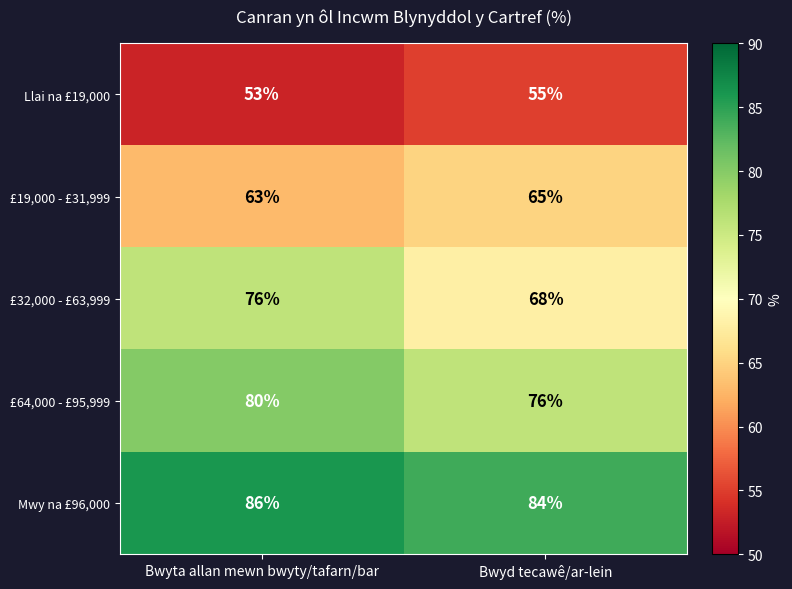

Reading right to left, list all the values displayed in this chart.

Llai na £19,000: Bwyd tecawê/ar-lein=55	Bwyta allan mewn bwyty/tafarn/bar=53
£19,000 - £31,999: Bwyd tecawê/ar-lein=65	Bwyta allan mewn bwyty/tafarn/bar=63
£32,000 - £63,999: Bwyd tecawê/ar-lein=68	Bwyta allan mewn bwyty/tafarn/bar=76
£64,000 - £95,999: Bwyd tecawê/ar-lein=76	Bwyta allan mewn bwyty/tafarn/bar=80
Mwy na £96,000: Bwyd tecawê/ar-lein=84	Bwyta allan mewn bwyty/tafarn/bar=86